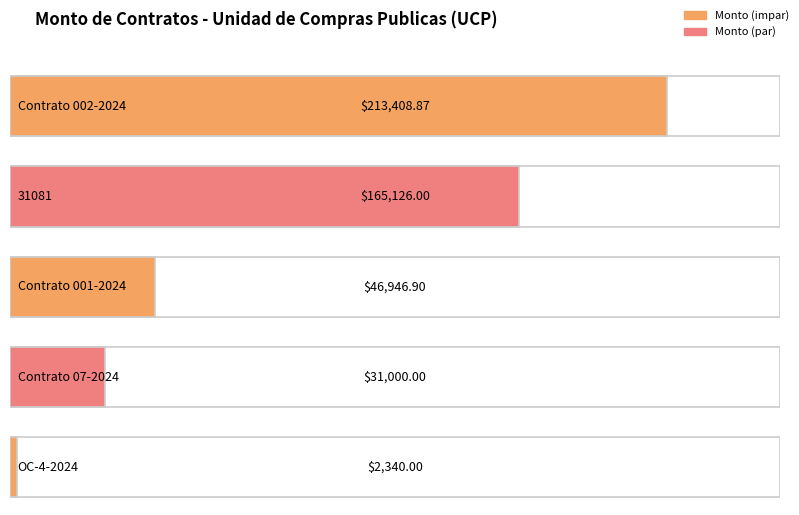

What is the change in value from Contrato 07-2024 to OC-4-2024?

-28660.0